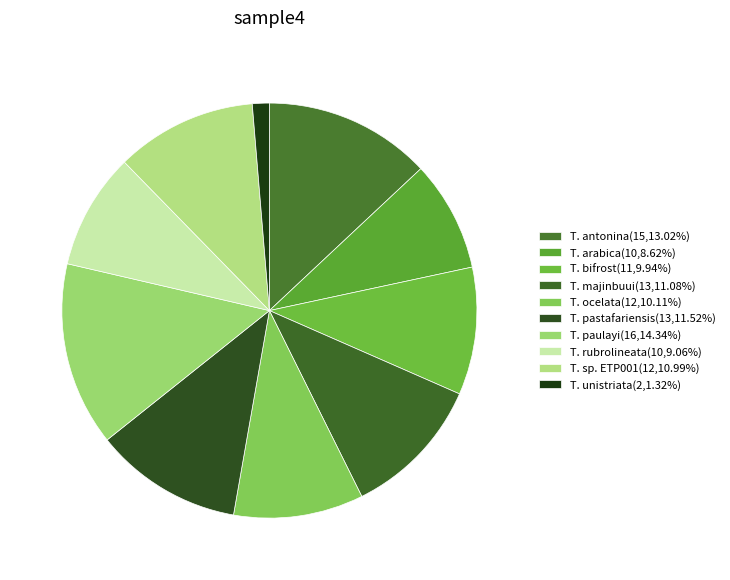

True or false: T. arabica accounts for 3% of the total.

False